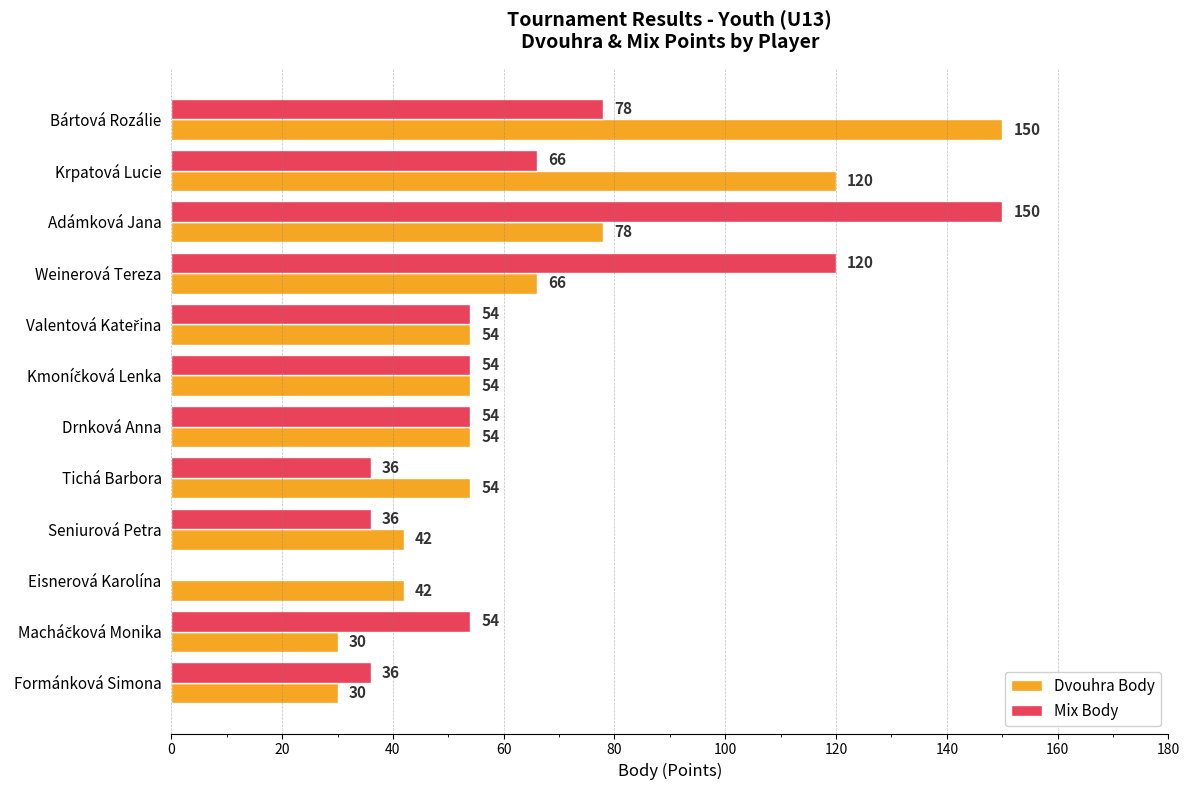

What is the approximate value of Mix Body at Adámková Jana, to the nearest 5?

150